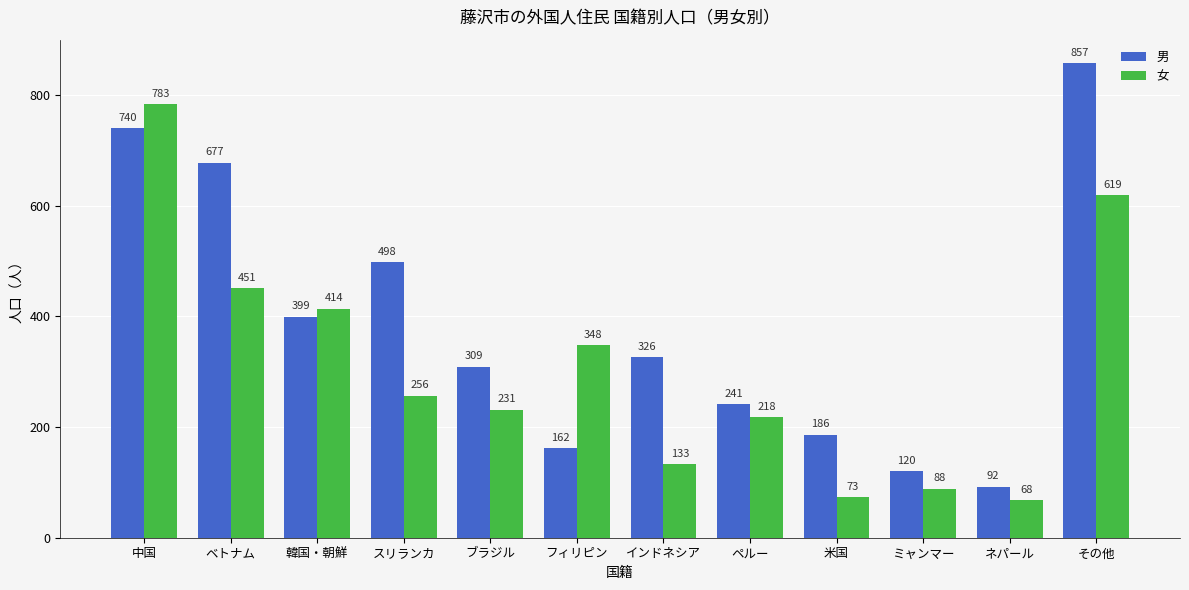

Which series has the largest total across all categories?

男